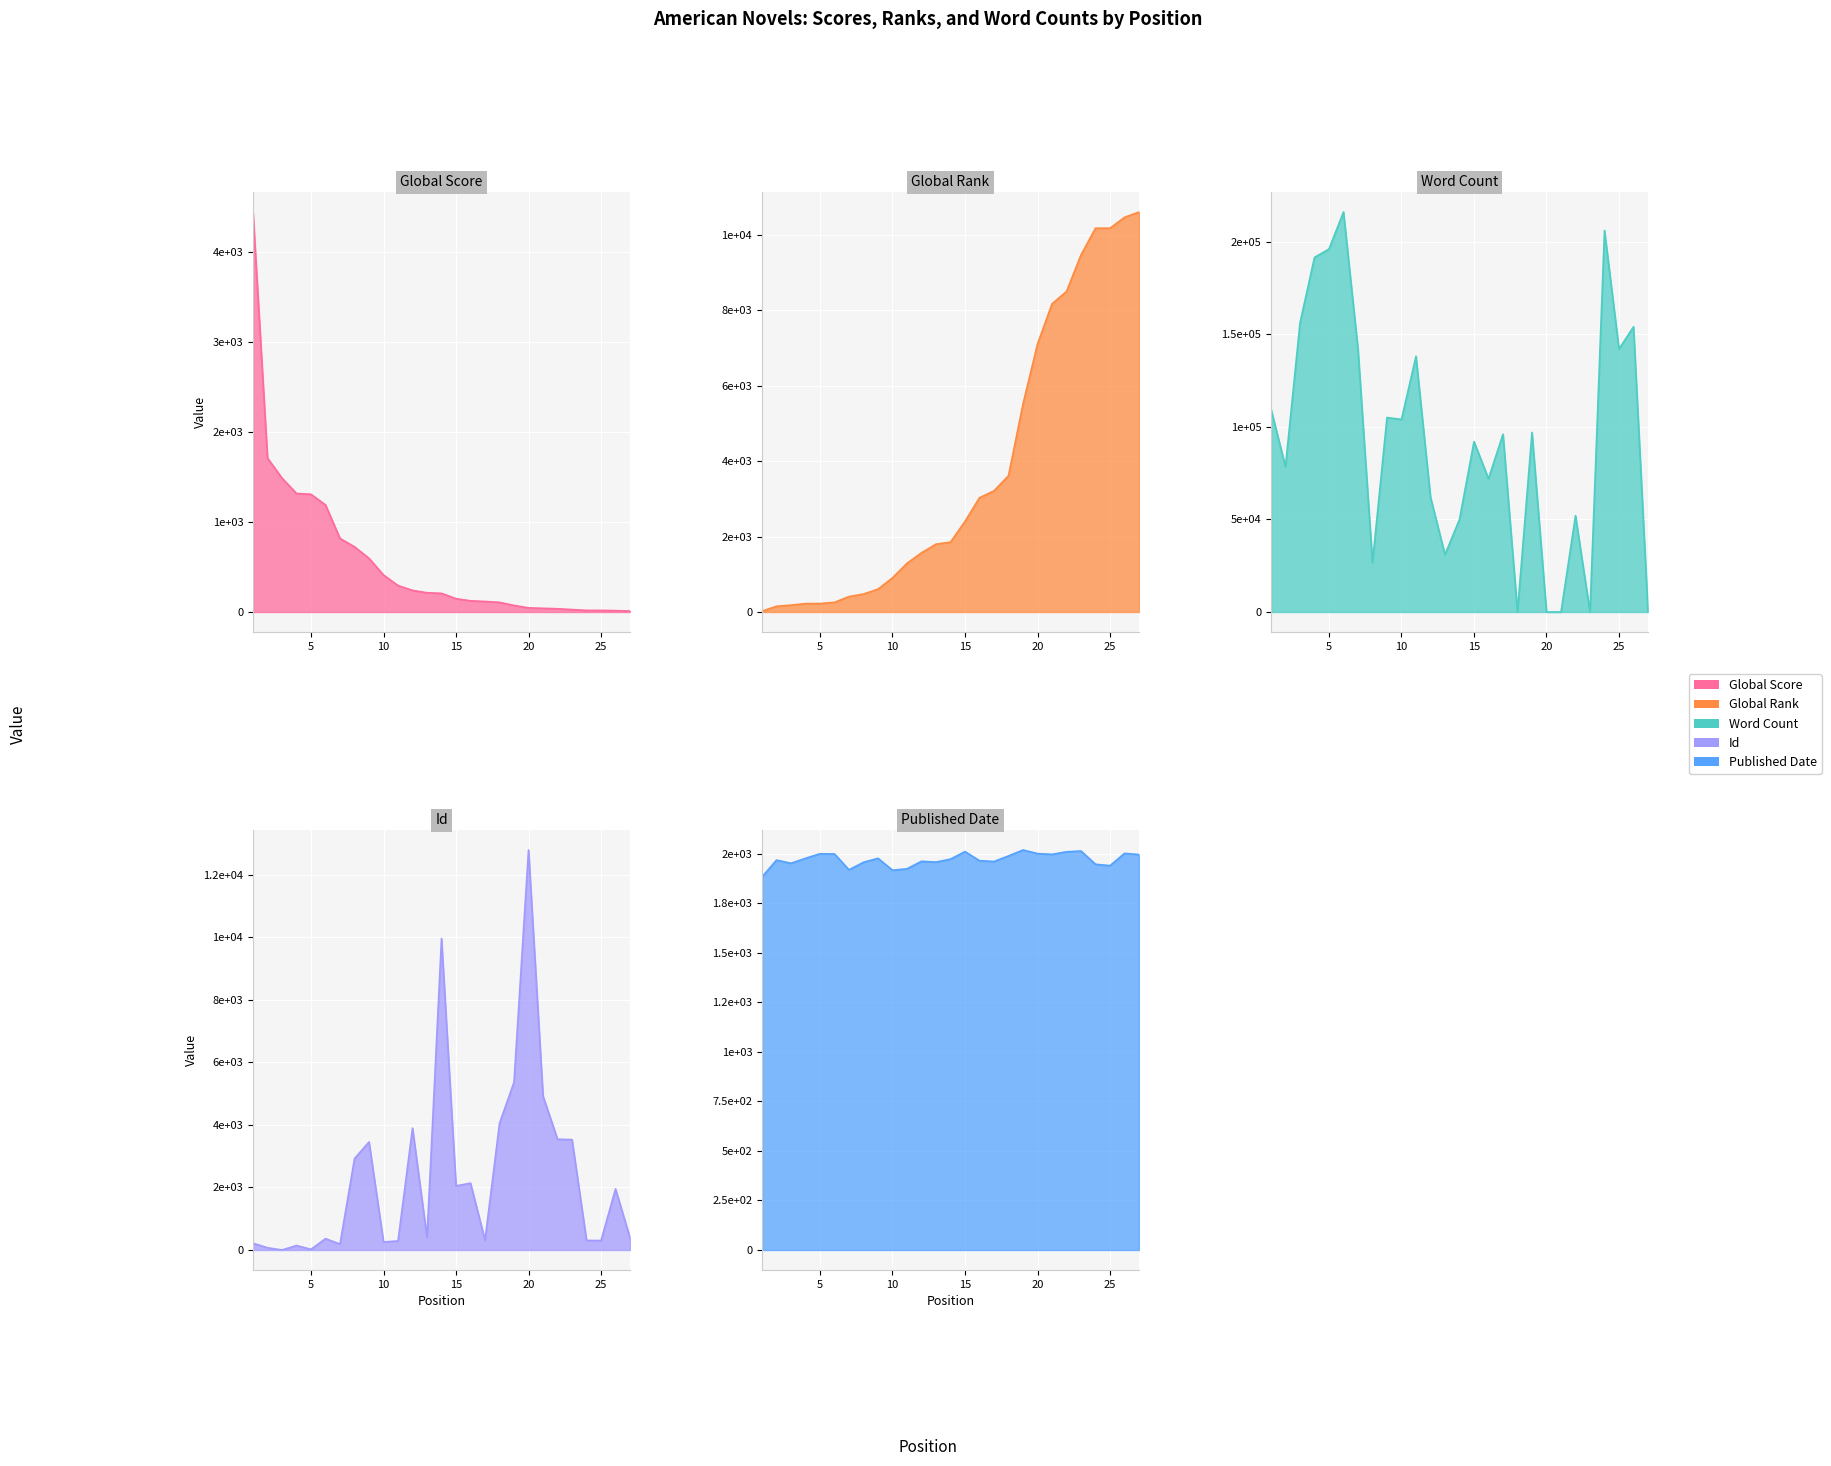

What is the total value across all series at 2?

82401